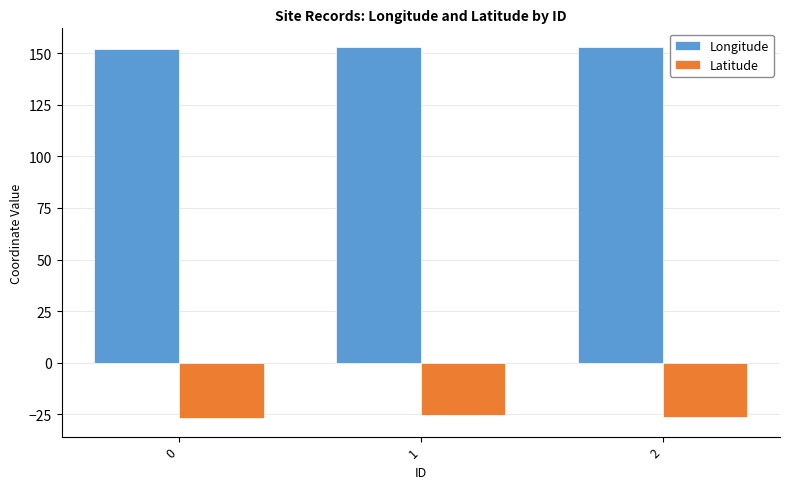

True or false: Latitude has a value of -47.3 at 2.

False